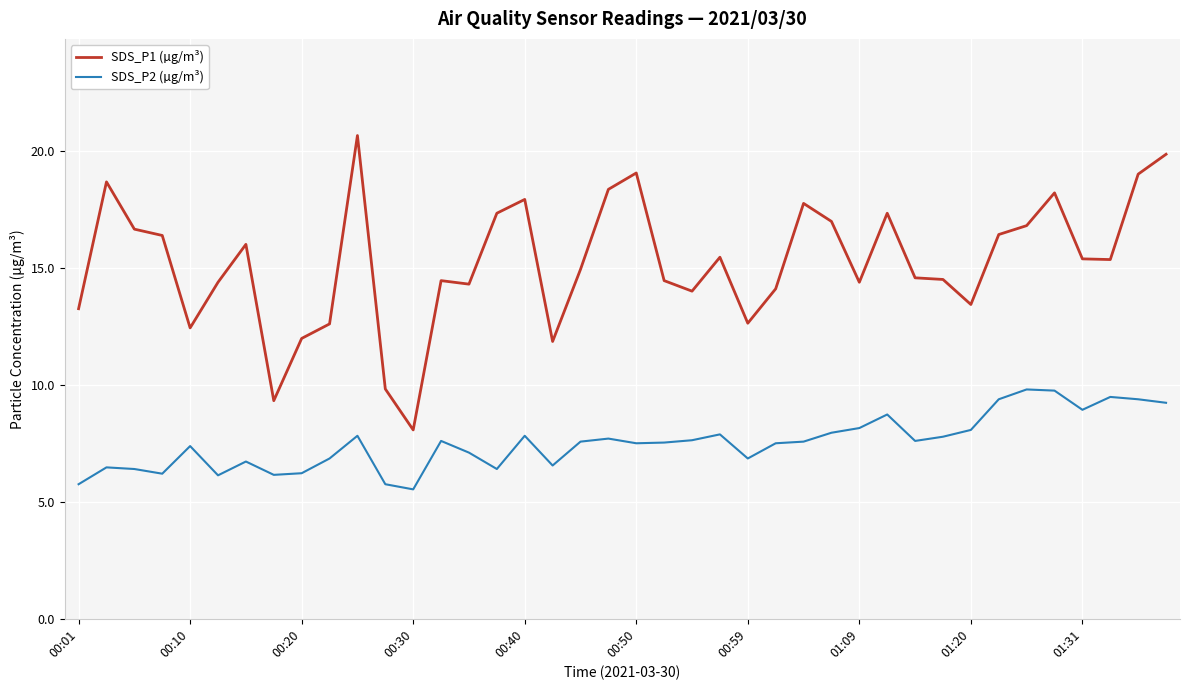

What is the average value of the SDS_P2 (µg/m³) series?

7.5